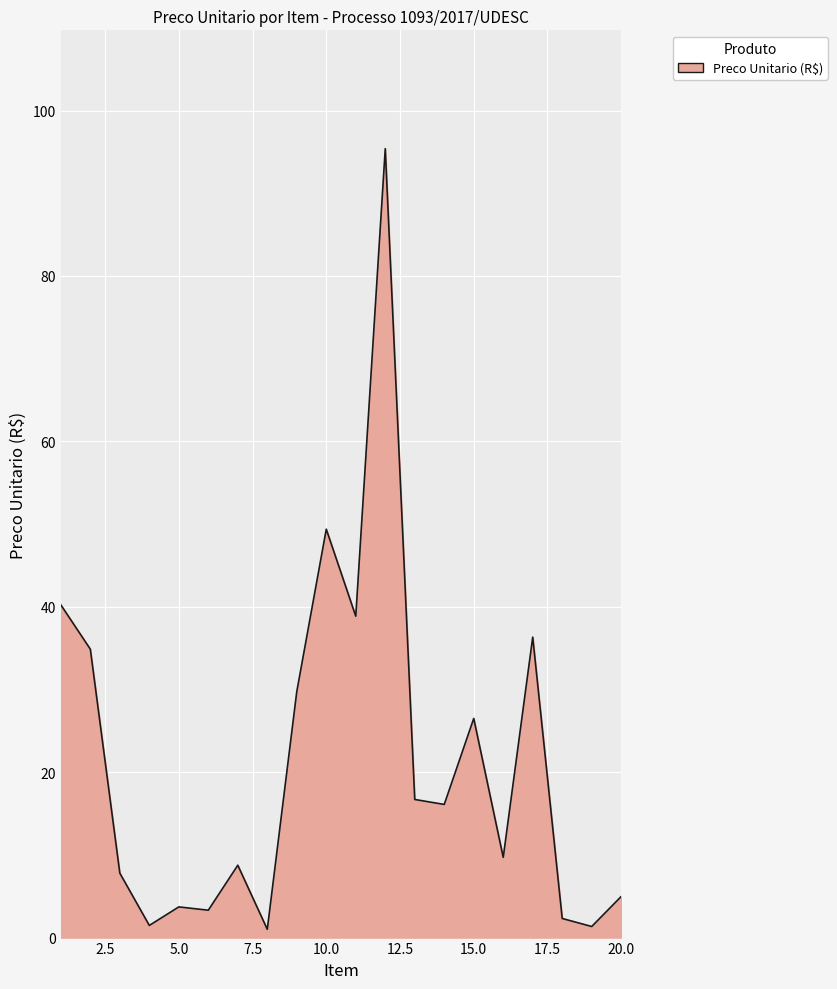

What is the difference between the maximum and minimum values?

94.4